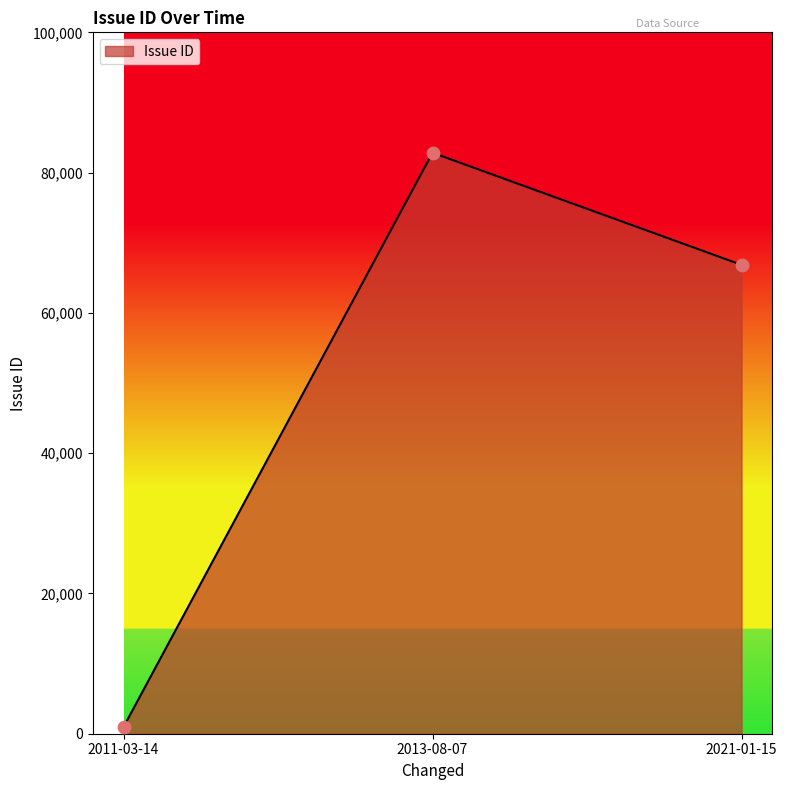

What is the change in value from 2011-03-14 to 2013-08-07?

+81861